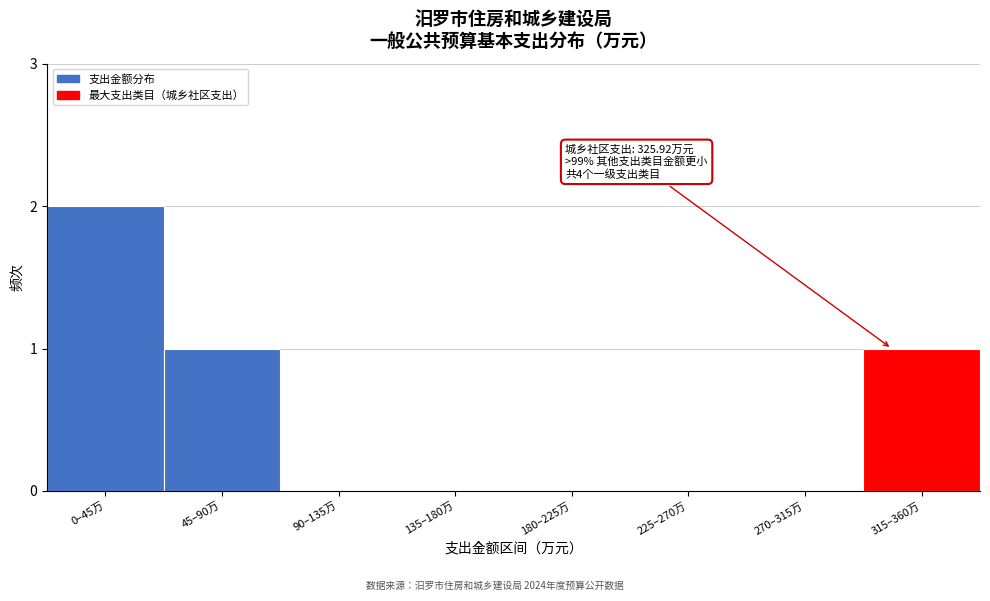

Reading left to right, transcribe all the data shown in this chart.

0–45万=2	45–90万=1	90–135万=0	135–180万=0	180–225万=0	225–270万=0	270–315万=0	315–360万=1